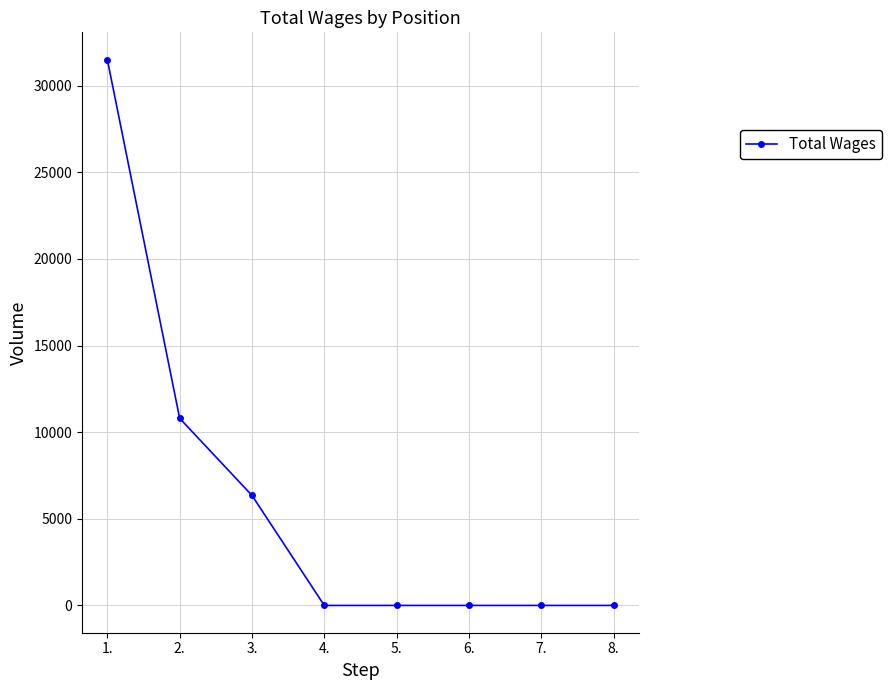

What is the difference between the maximum and minimum values?

31500